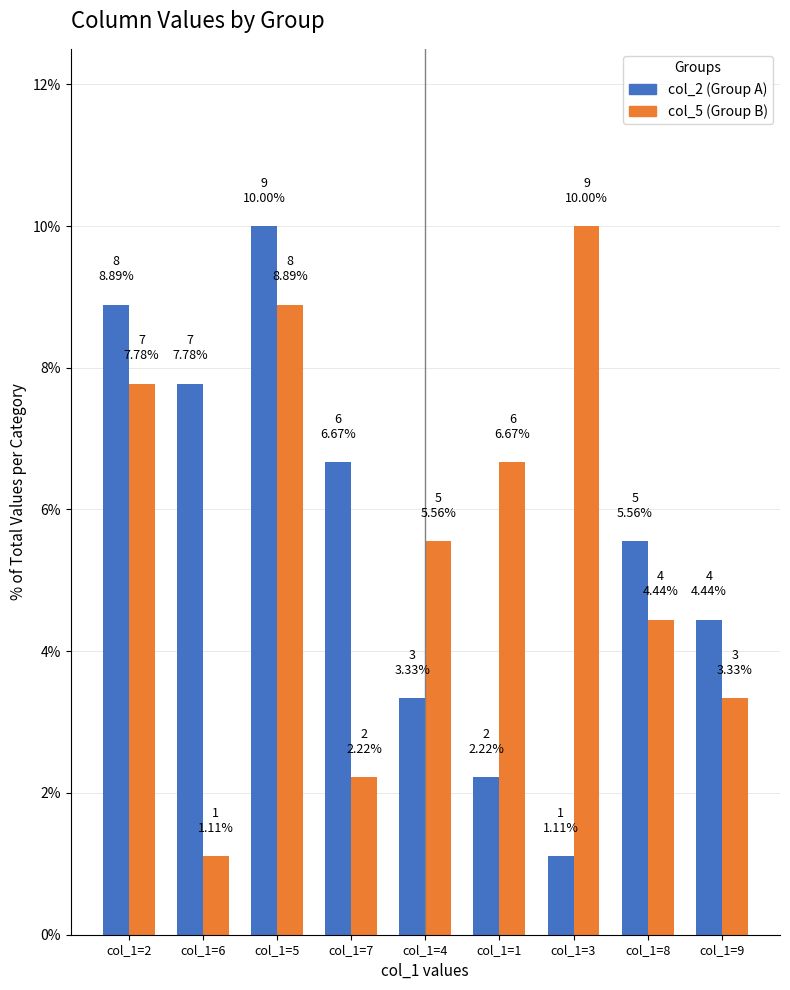

What is the total value across all series at col_1=7?

8.9